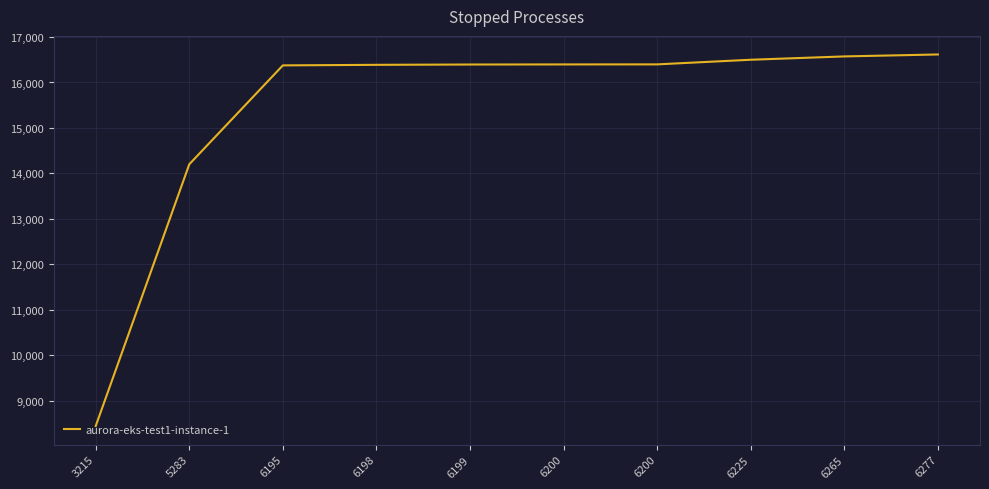

What is the sum of all values?

154289